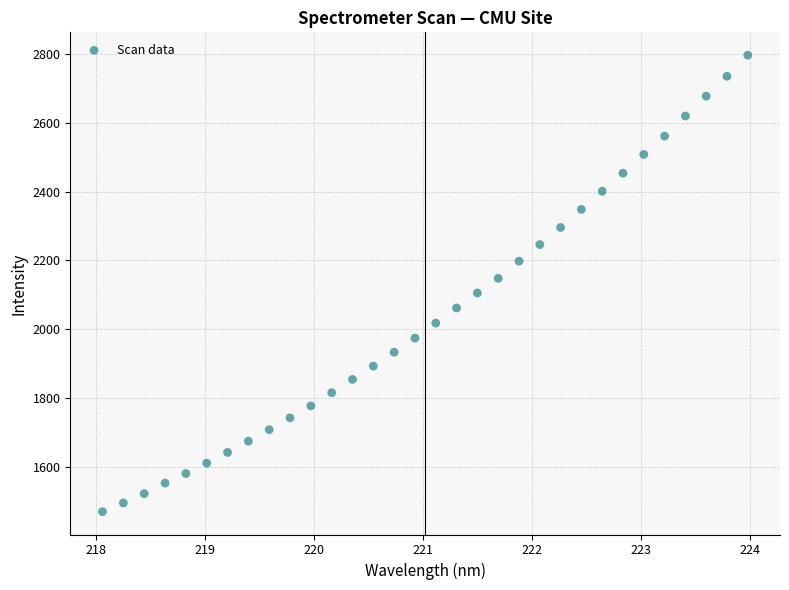

What is the range of X values (max minus min)?

5.9